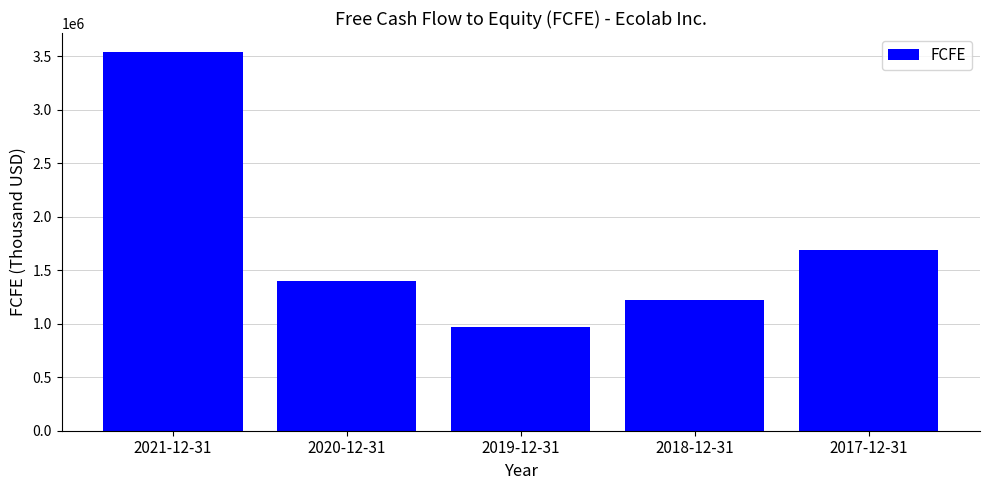

Rank the categories by value from highest to lowest.

2021-12-31, 2017-12-31, 2020-12-31, 2018-12-31, 2019-12-31